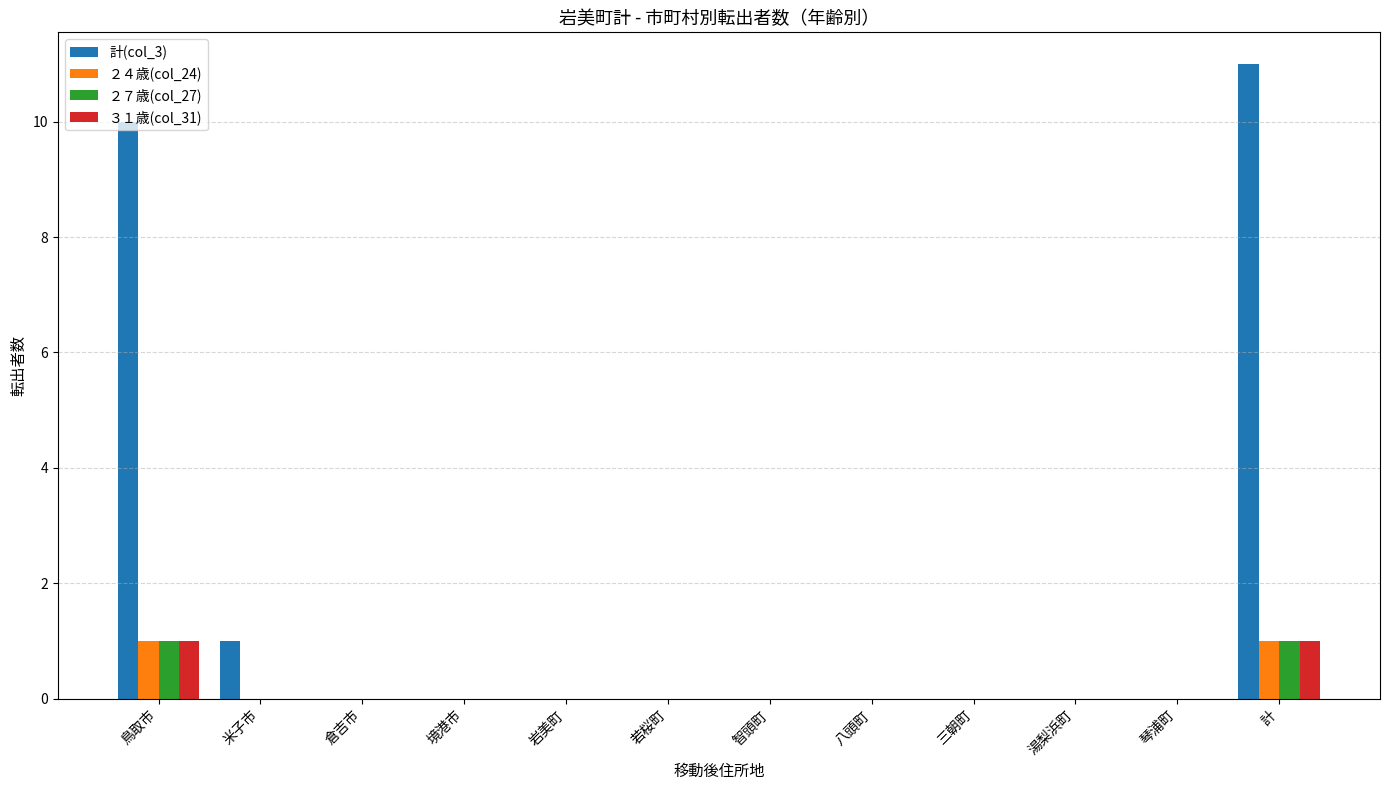

Reading left to right, what are all the values shown in this chart?

計(col_3): 鳥取市=10	米子市=1	倉吉市=0	境港市=0	岩美町=0	若桜町=0	智頭町=0	八頭町=0	三朝町=0	湯梨浜町=0	琴浦町=0	計=11
２４歳(col_24): 鳥取市=1	米子市=0	倉吉市=0	境港市=0	岩美町=0	若桜町=0	智頭町=0	八頭町=0	三朝町=0	湯梨浜町=0	琴浦町=0	計=1
２７歳(col_27): 鳥取市=1	米子市=0	倉吉市=0	境港市=0	岩美町=0	若桜町=0	智頭町=0	八頭町=0	三朝町=0	湯梨浜町=0	琴浦町=0	計=1
３１歳(col_31): 鳥取市=1	米子市=0	倉吉市=0	境港市=0	岩美町=0	若桜町=0	智頭町=0	八頭町=0	三朝町=0	湯梨浜町=0	琴浦町=0	計=1